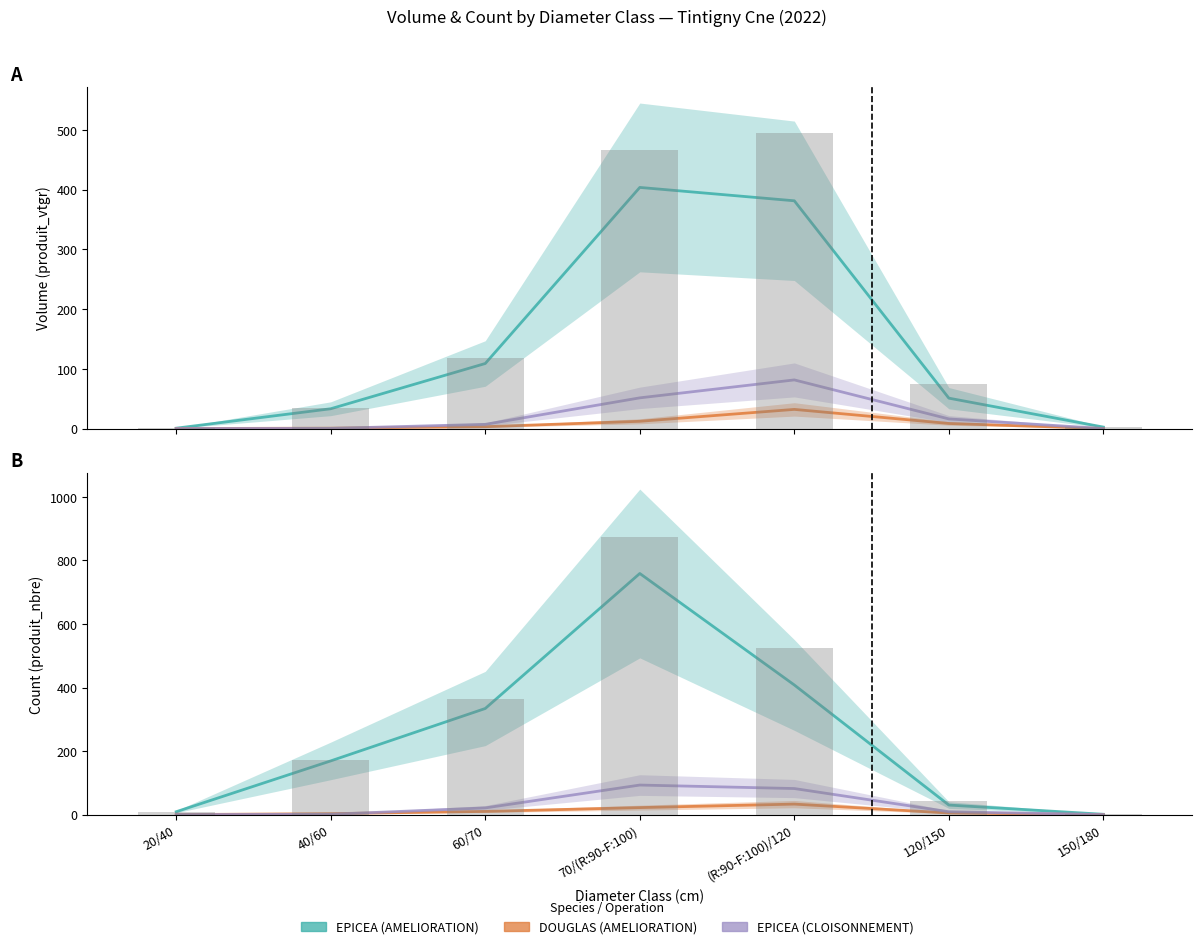

List the series in order of their peak value, lowest first.

DOUGLAS, EPICEA_CLOISONNEMENT, EPICEA